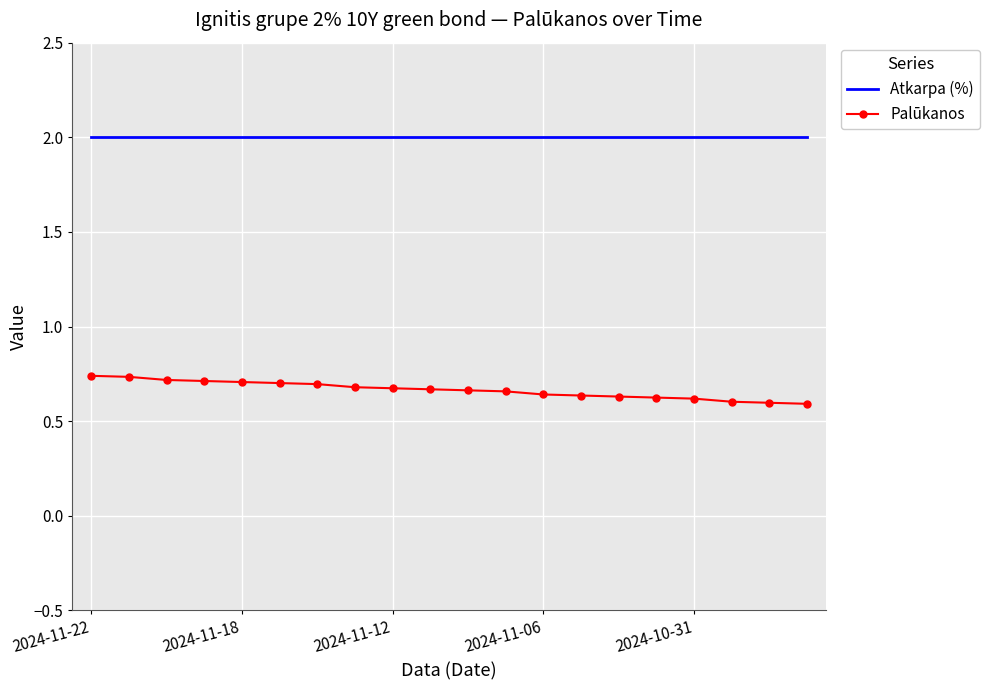

Rank the series by their maximum value, from highest to lowest.

Atkarpa (%), Palūkanos